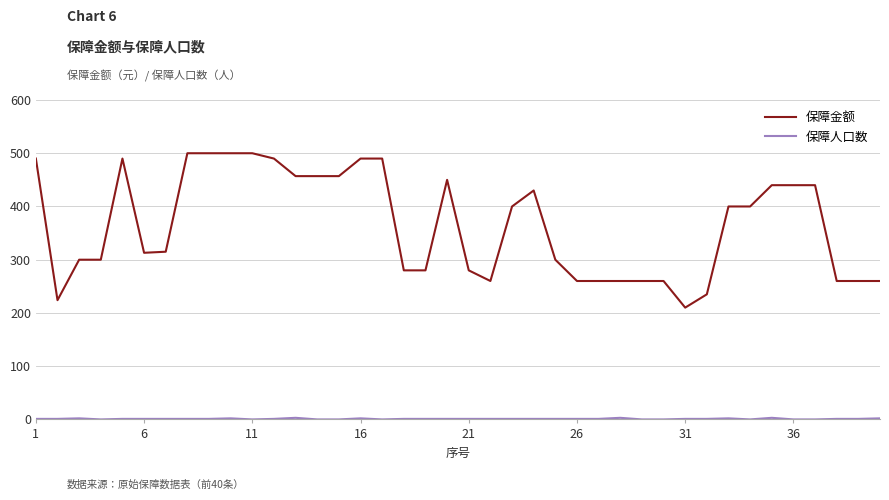

Which series has the largest total across all categories?

保障金额